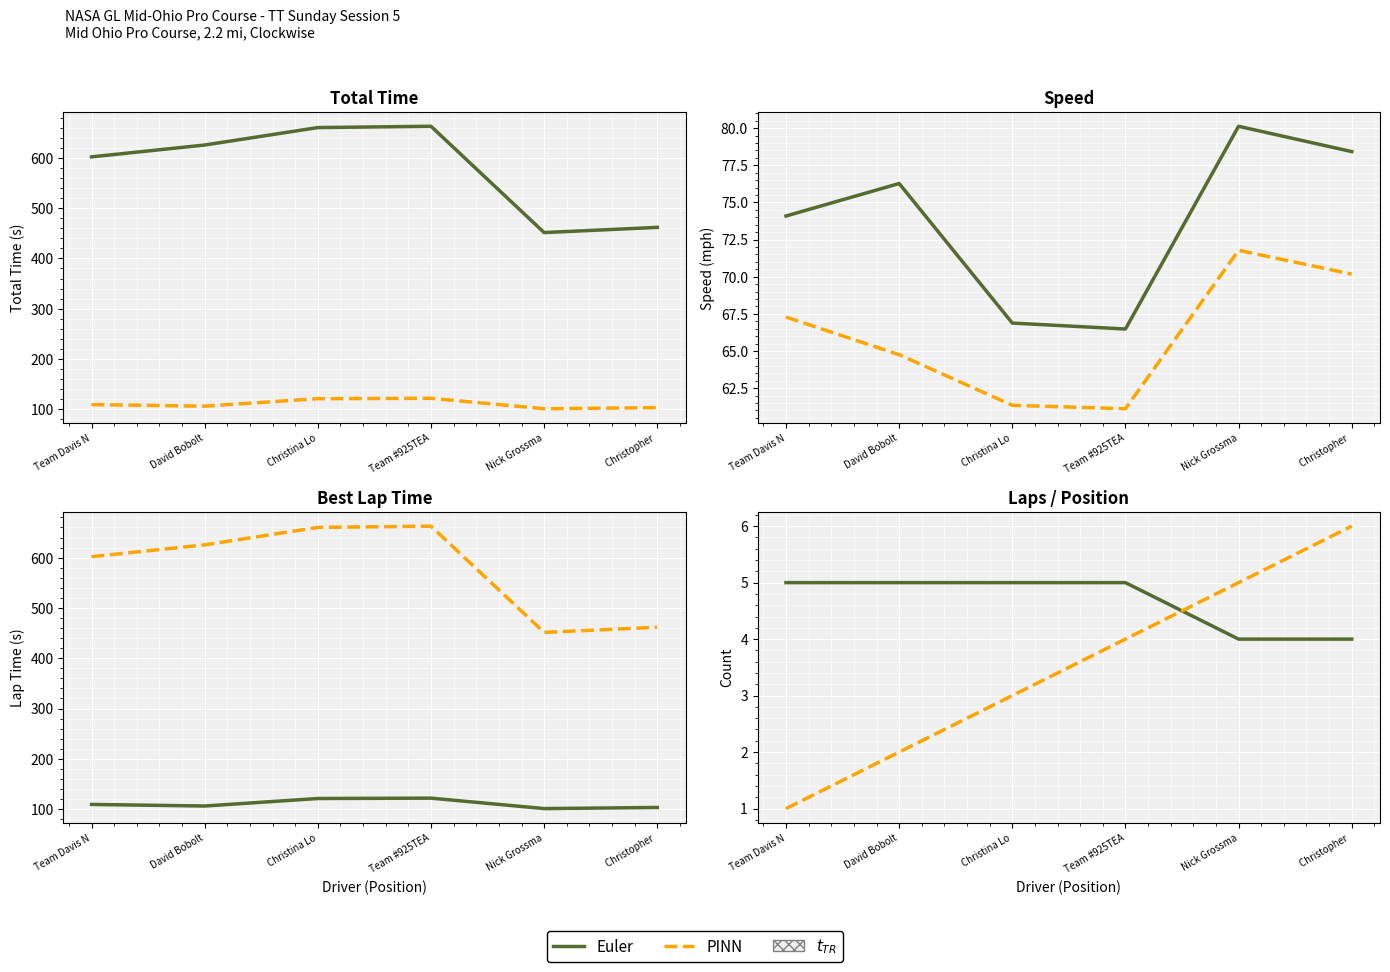

In Best Lap time, how many points are higher than both neighbors (excluding endpoints)?

1